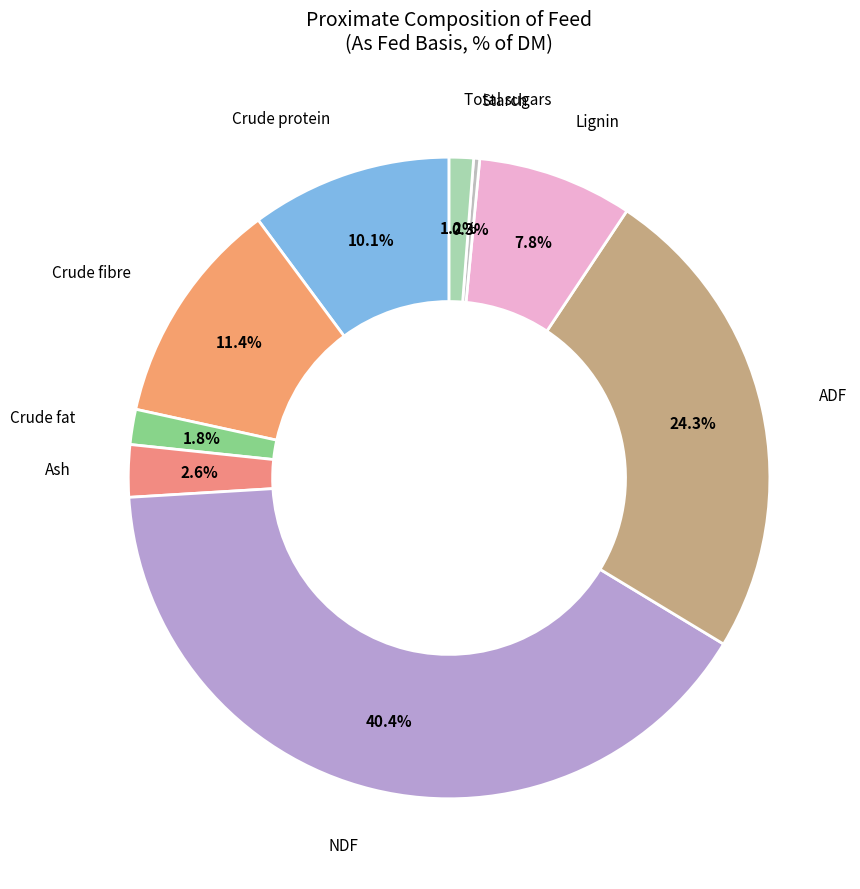

How many slices are in this pie chart?

9